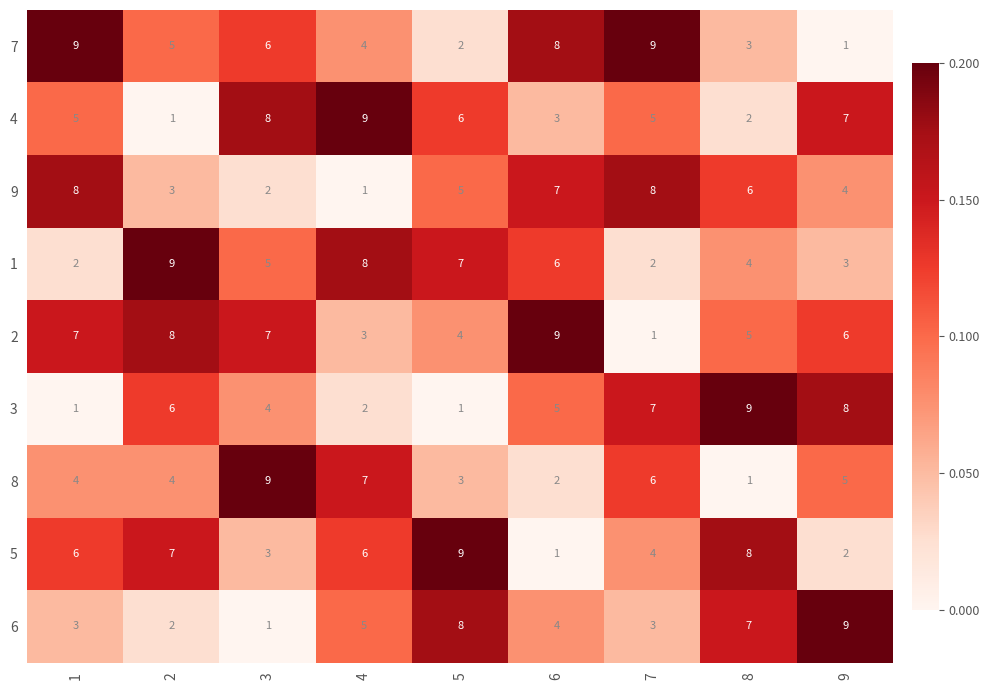

What is the sum of all 6 values?

42